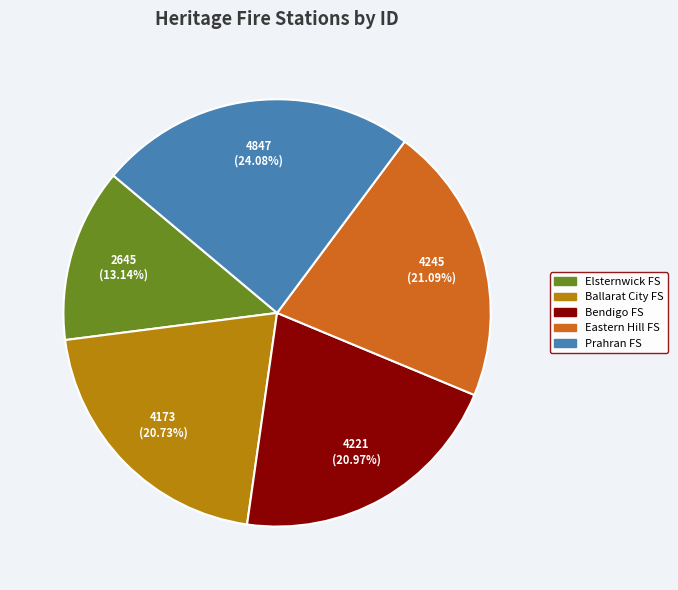

Is there any slice that represents more than half of the pie?

No